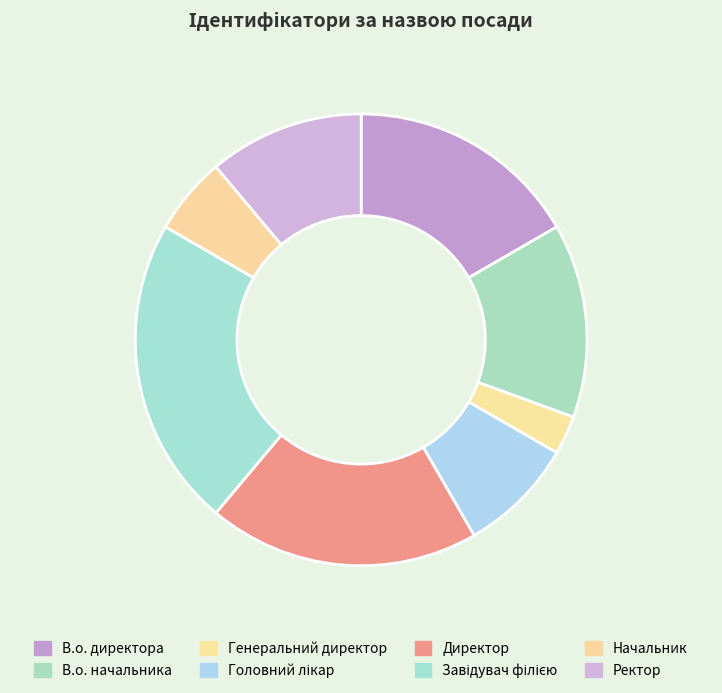

True or false: Директор accounts for 19% of the total.

True